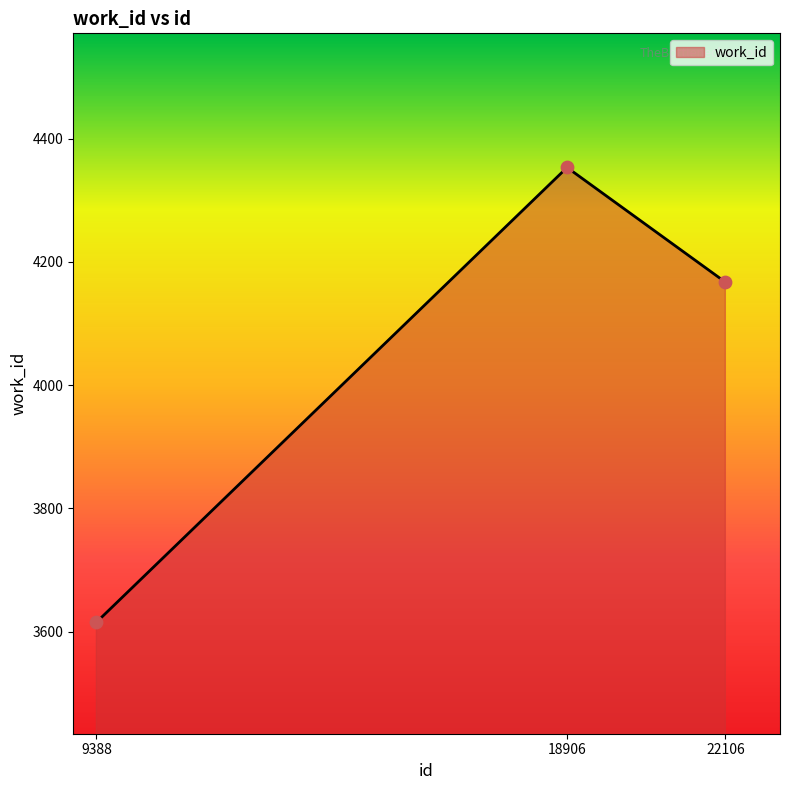

What is the change in value from 18906 to 22106?

-186